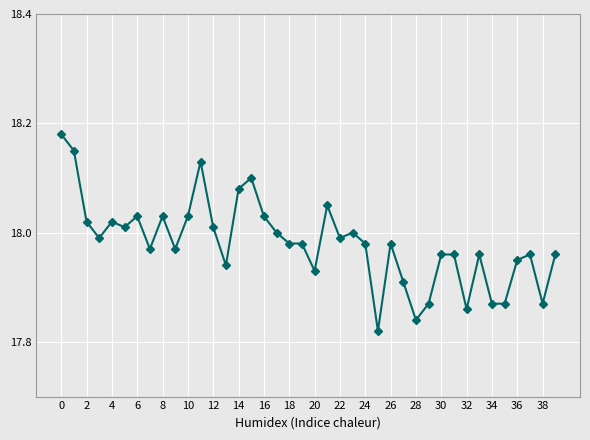

What is the difference between the second highest and second lowest values?

0.3